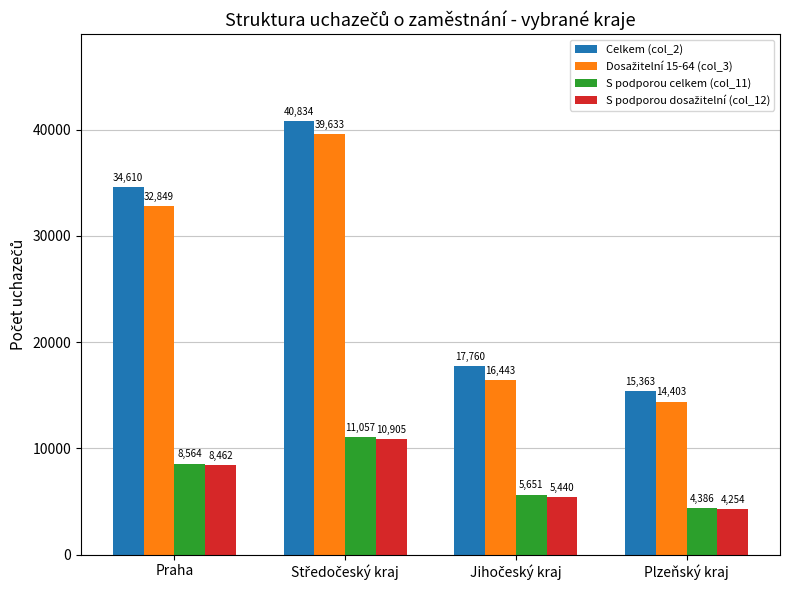

What is the sum of all S podporou celkem (col_11) values?

29658